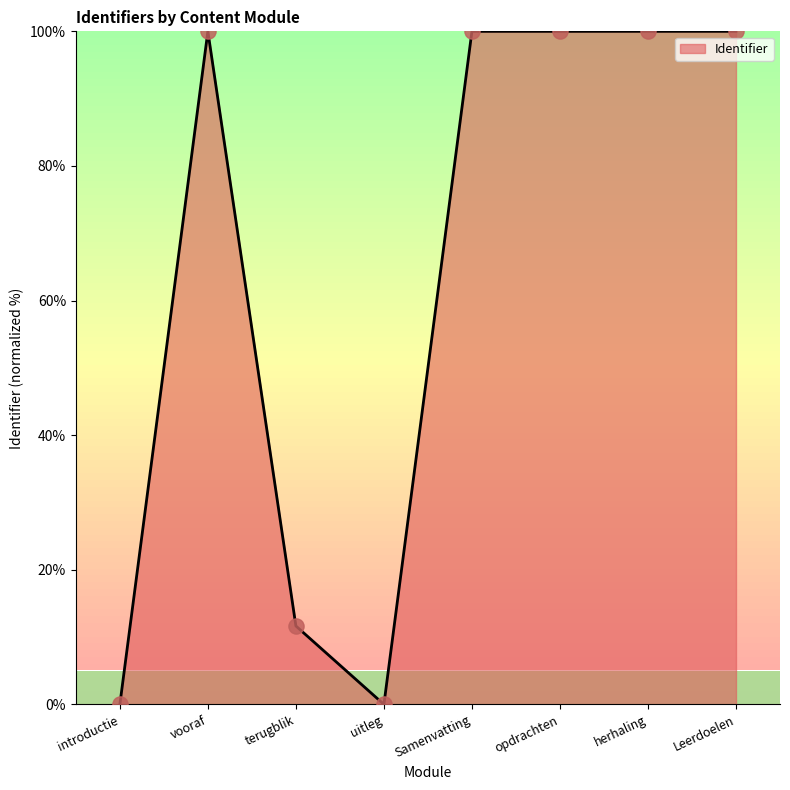

Approximately how many times larger is the value at Leerdoelen compared to vooraf?

1.0